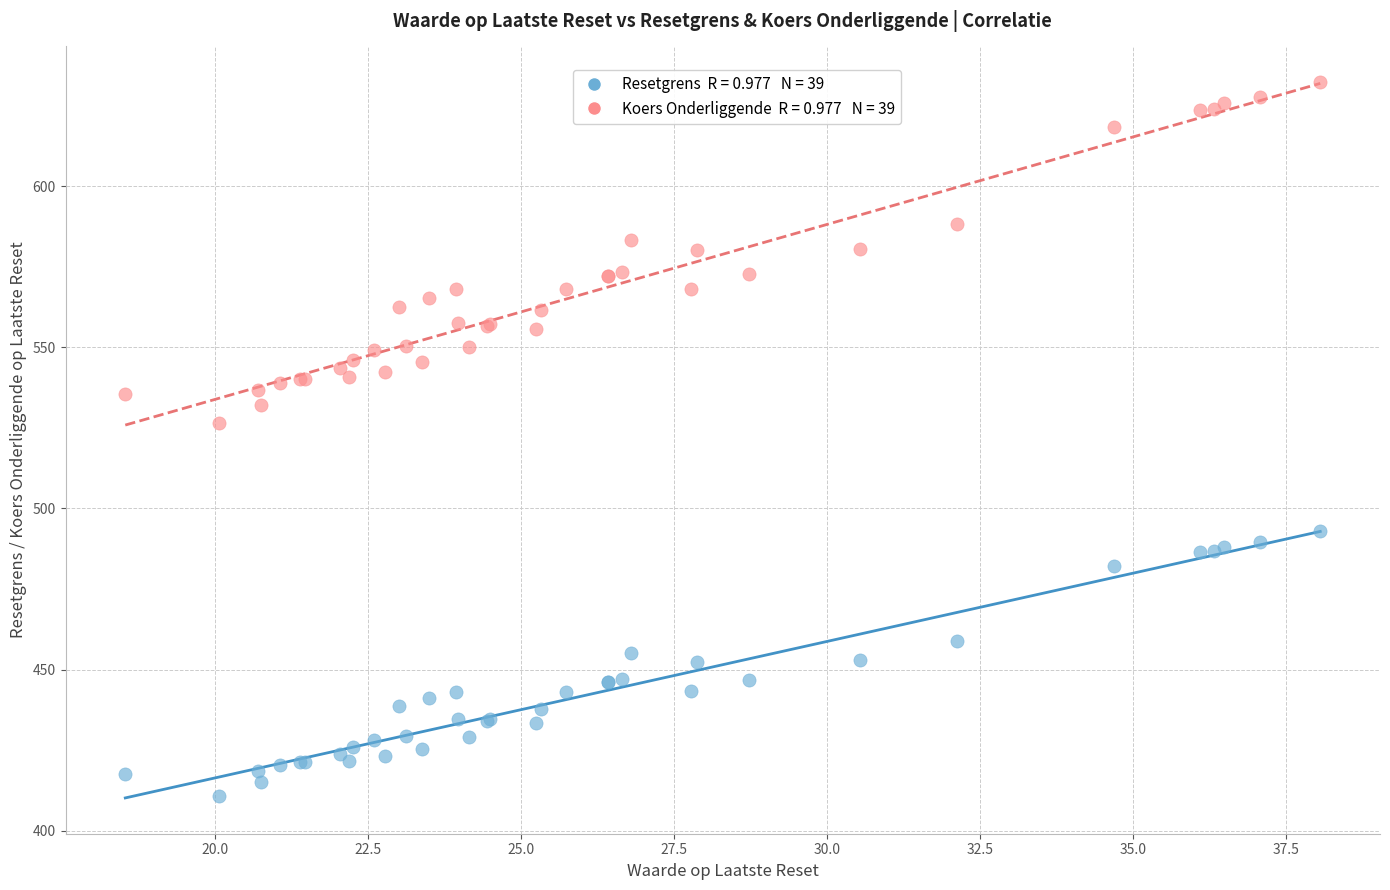

Across all series, what Y value is closest to 521?

526.6